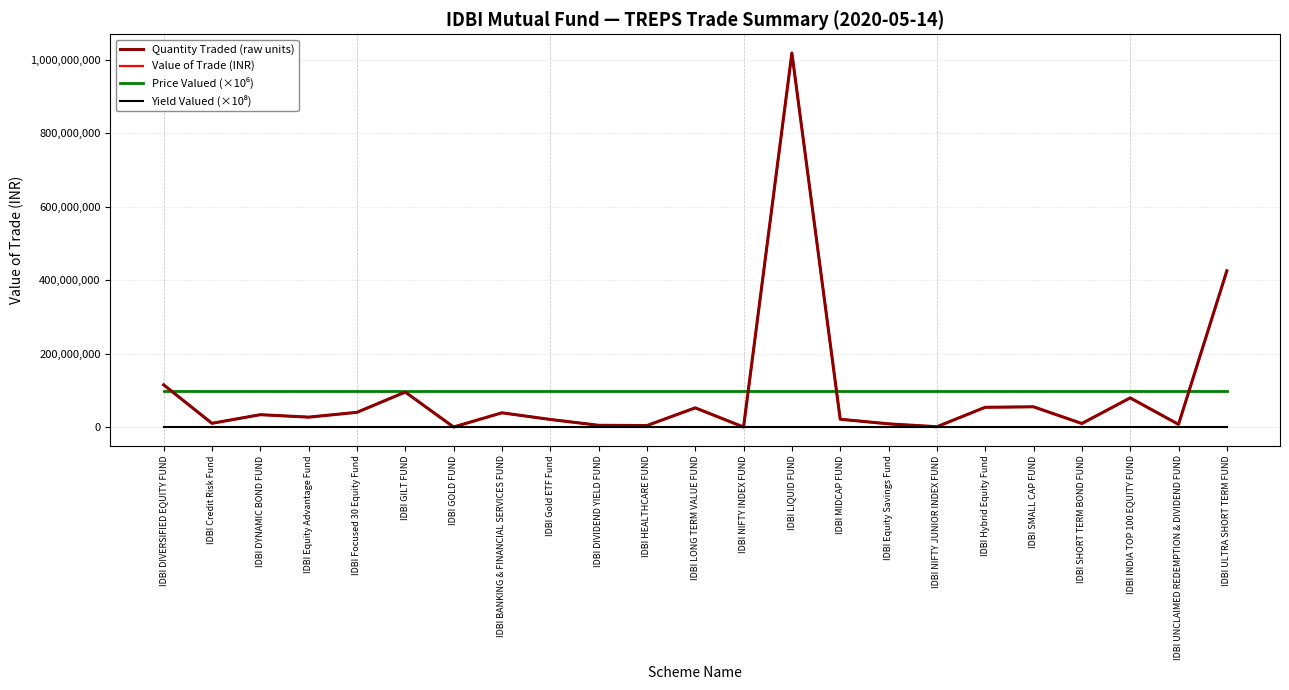

What position from the right is IDBI NIFTY JUNIOR INDEX FUND?

7